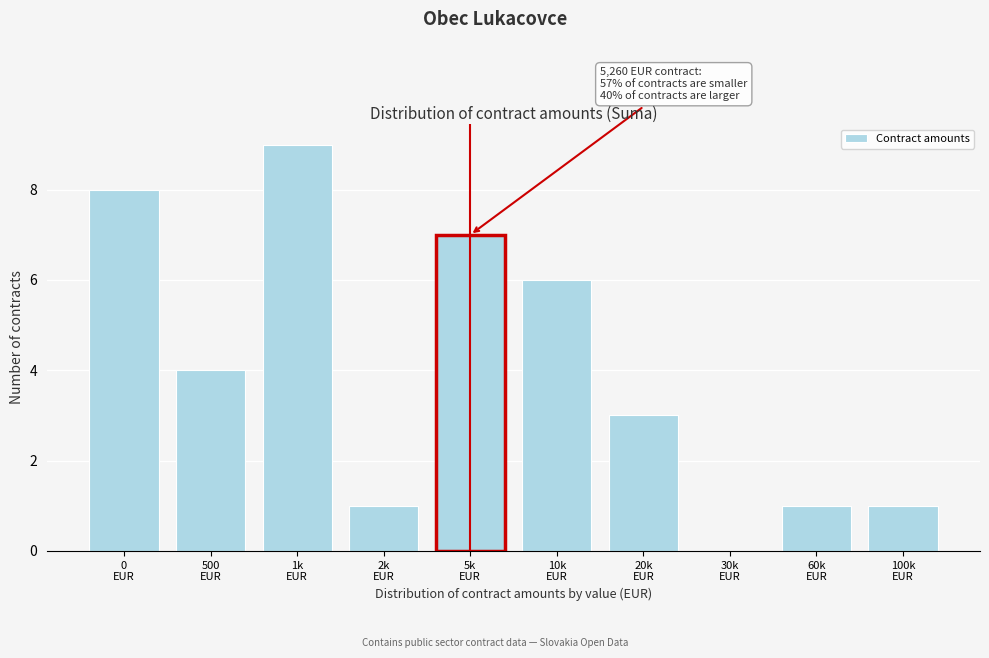

What is the maximum value shown in the chart?

9